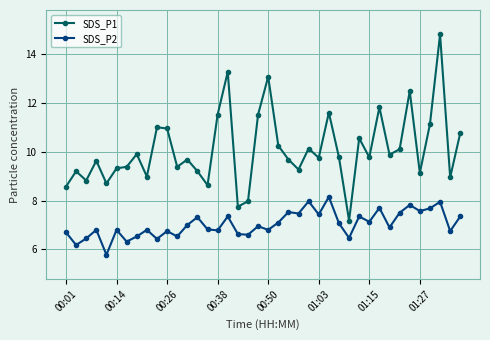

What is the highest value of the SDS_P1 series?

14.8